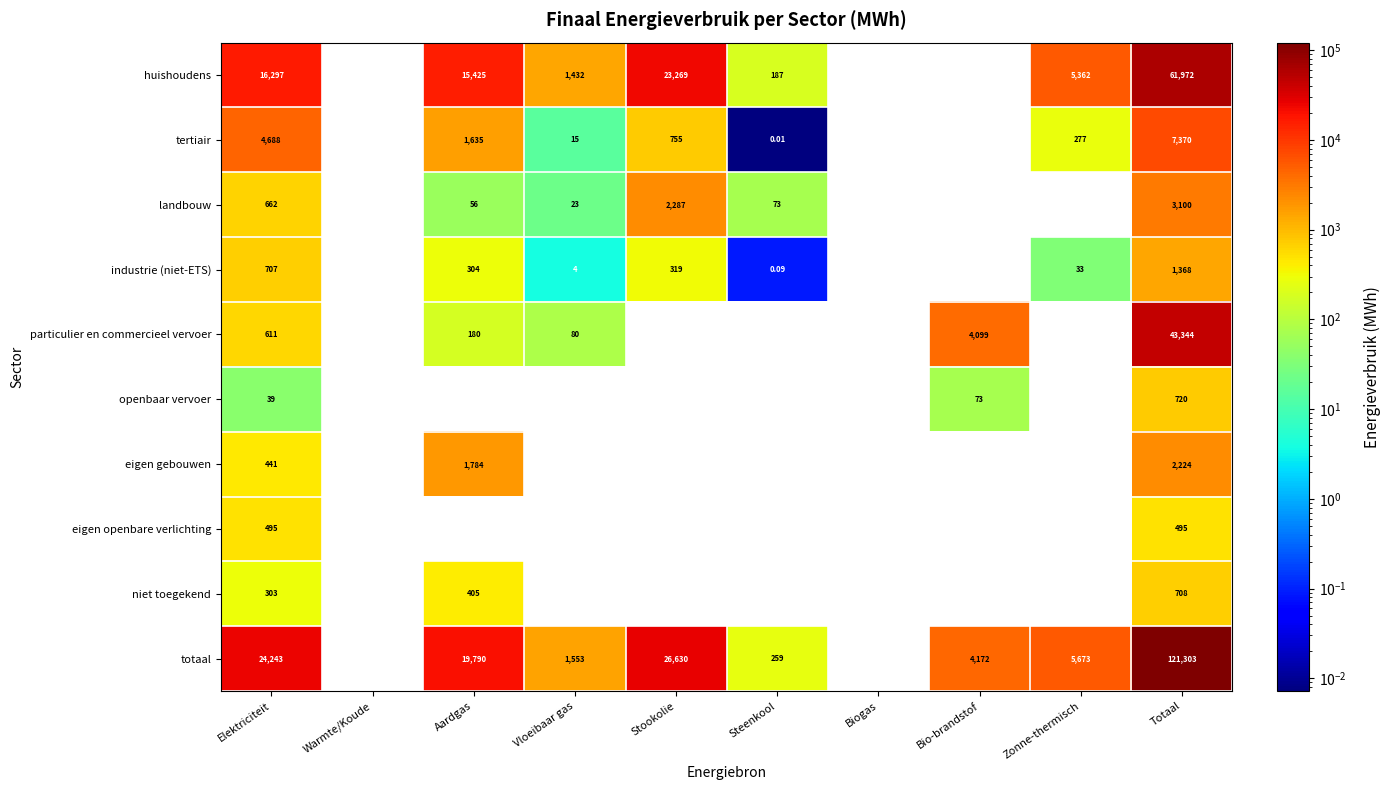

Rank the series by their maximum value, from lowest to highest.

eigen openbare verlichting, niet toegekend, openbaar vervoer, industrie (niet-ETS), eigen gebouwen, landbouw, tertiair, particulier en commercieel vervoer, huishoudens, totaal